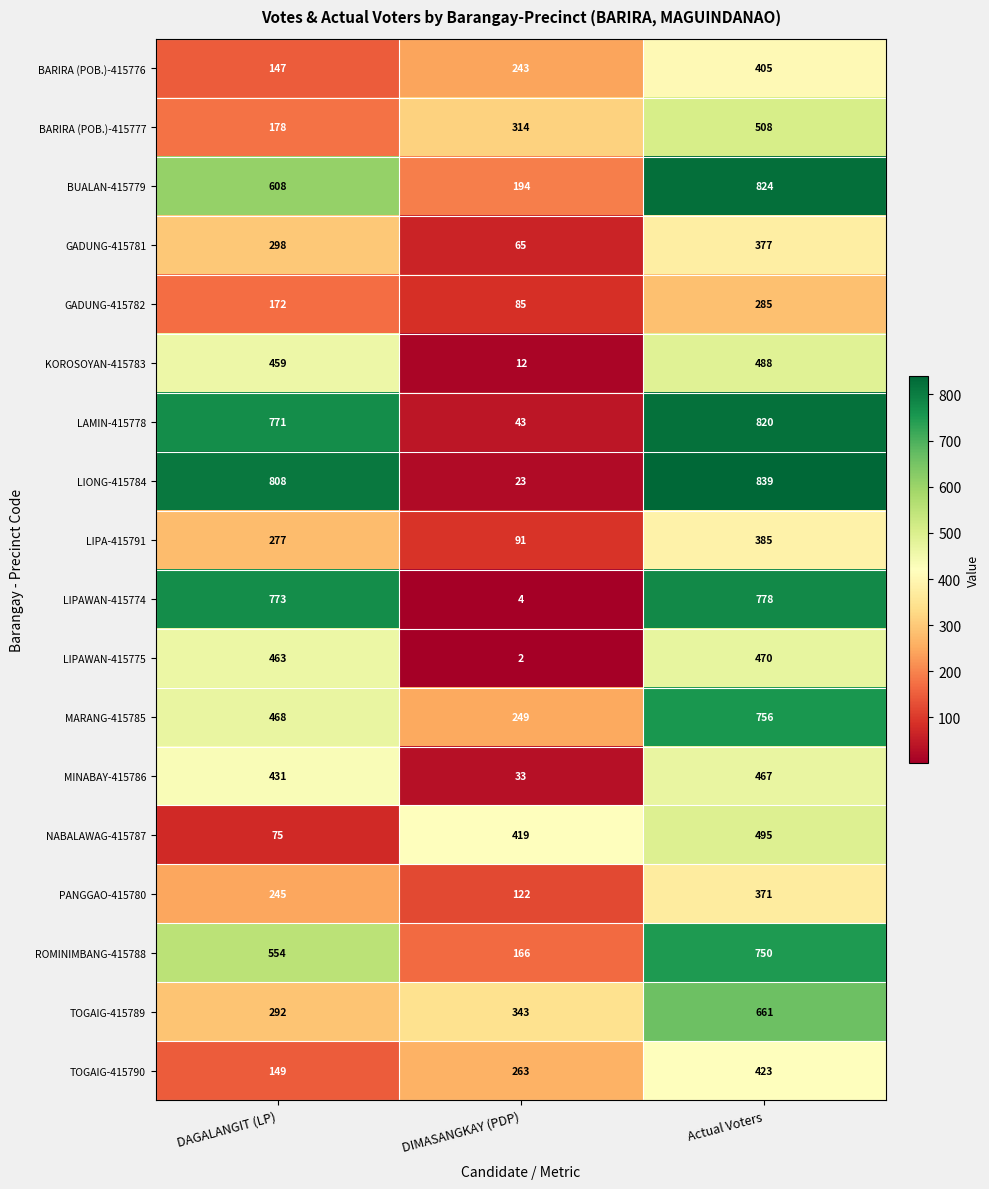

Is it true that KOROSOYAN-415783 equals 12 at DIMASANGKAY (PDP)?

True